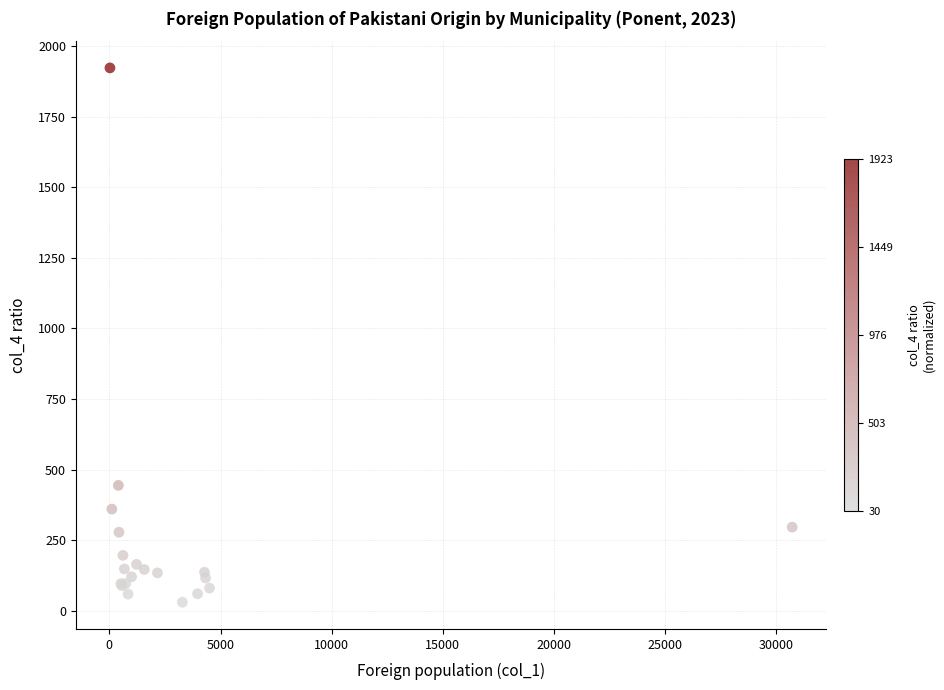

What Y value in the scatter plot is closest to 976?

444